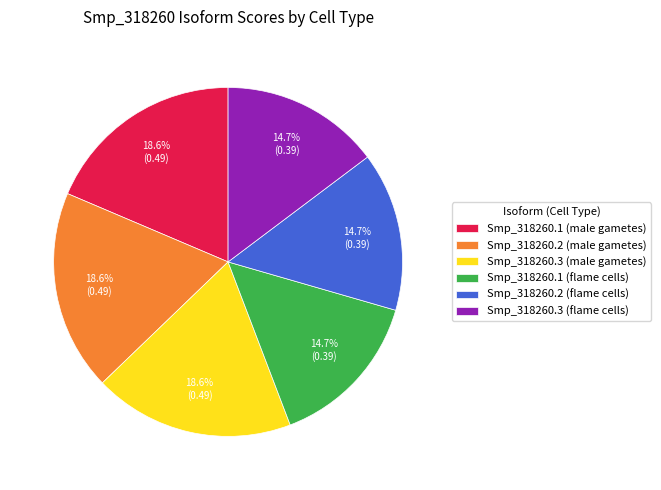

Is Smp_318260.3 (flame cells) the majority of the pie?

No